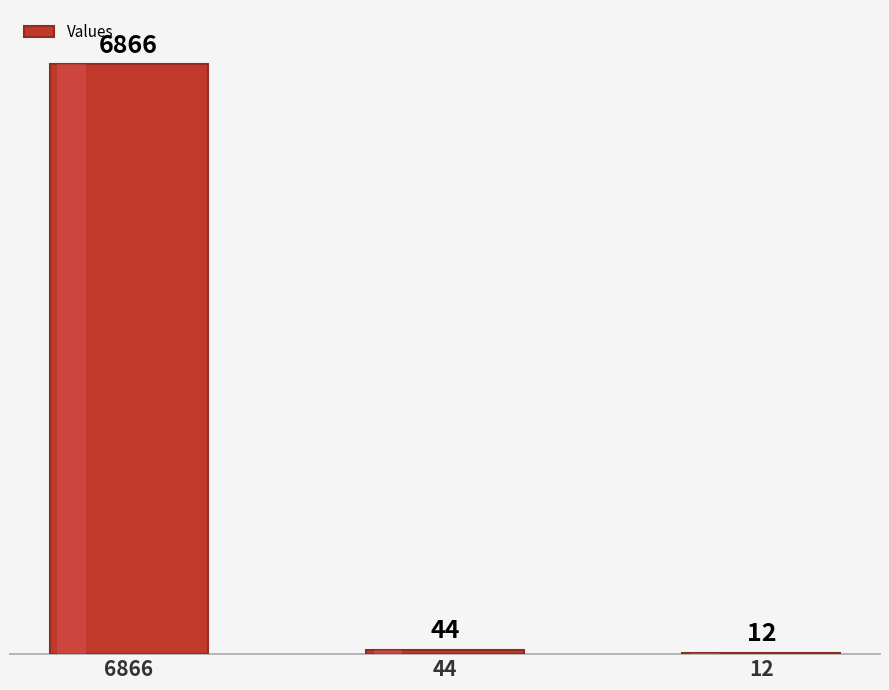

Which has a higher value, 12 or 44?

44